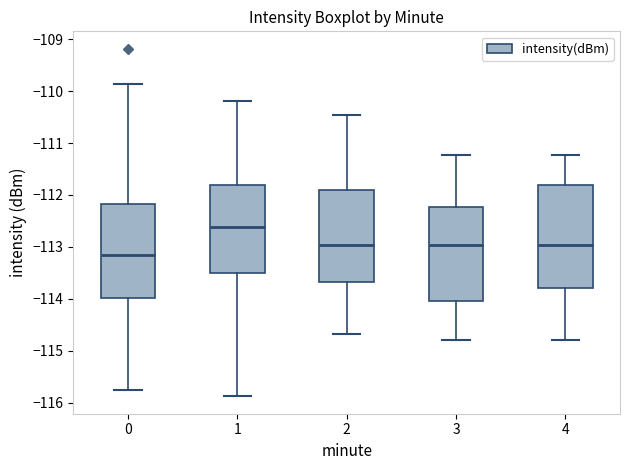

Which box has the lowest median line?

0